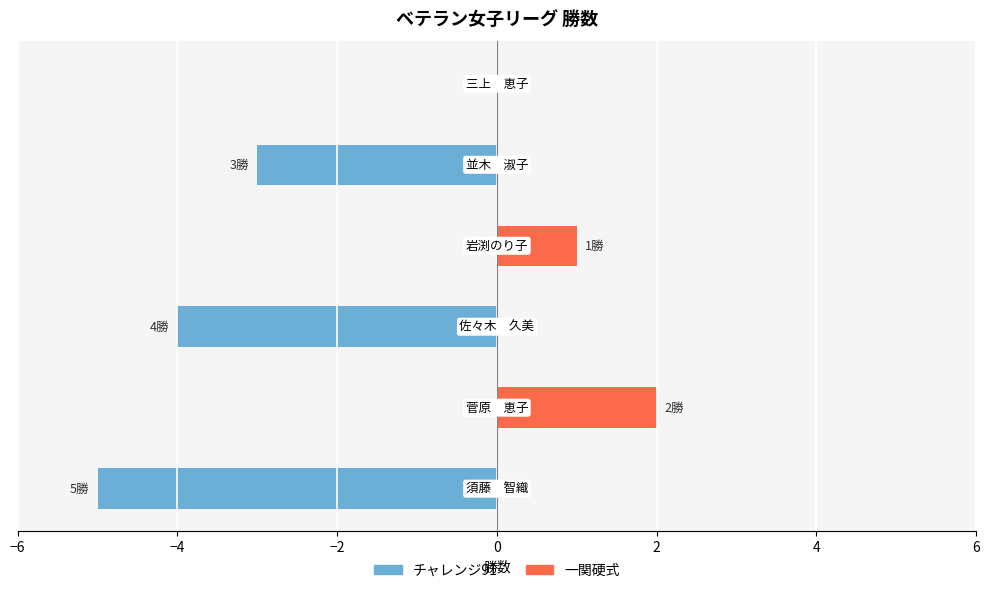

The チャレンジ91 series shows 0 at −4. True or false?

True